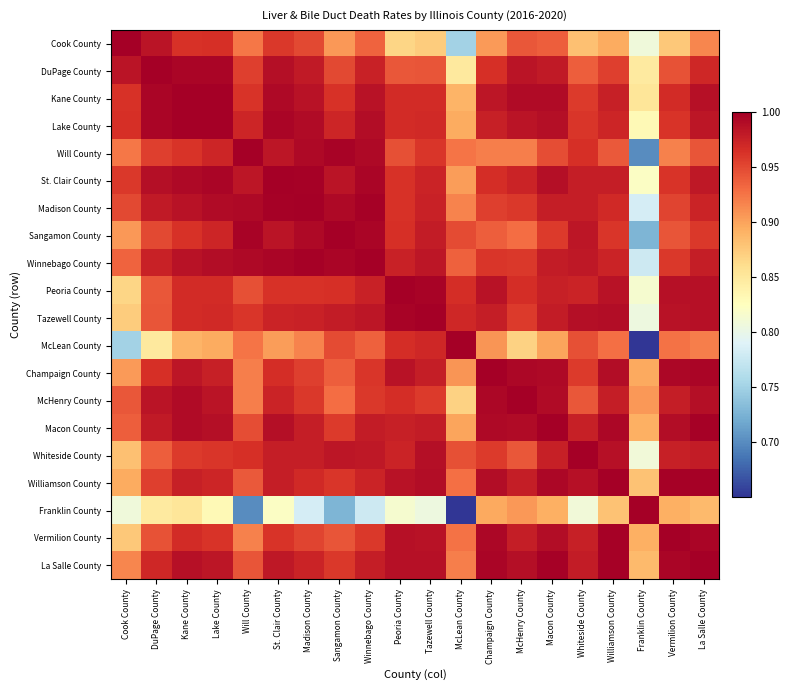

Rank the series at Peoria County from highest to lowest value.

Peoria County, Tazewell County, Vermilion County, La Salle County, Williamson County, Champaign County, Macon County, Winnebago County, Whiteside County, Kane County, Lake County, McLean County, McHenry County, Sangamon County, St. Clair County, Madison County, Will County, DuPage County, Cook County, Franklin County